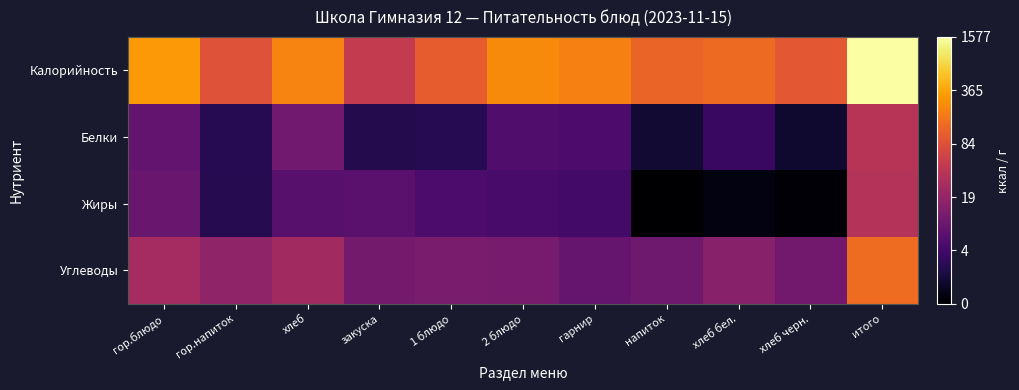

Which category has the lowest value across all series?

напиток